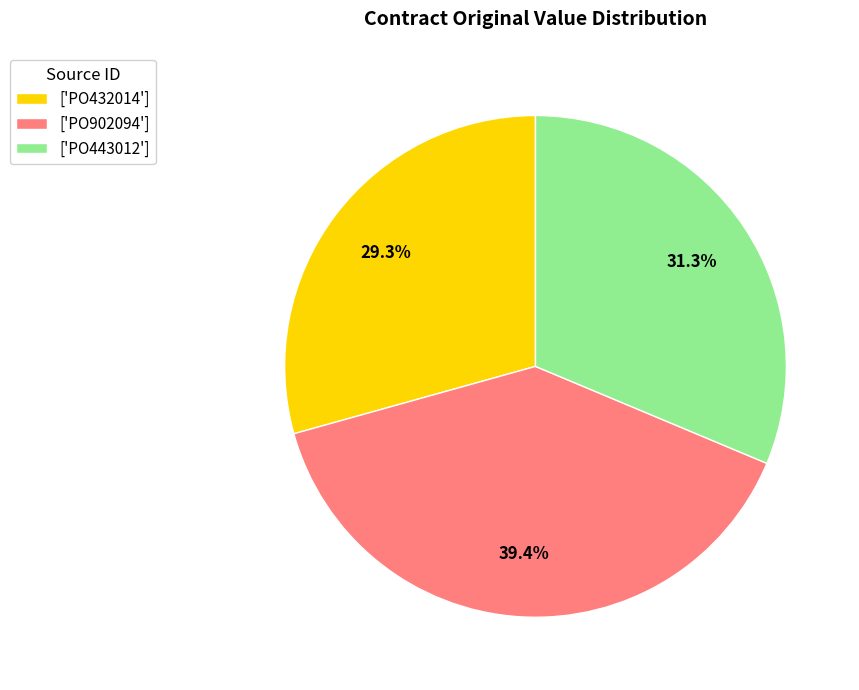

Is there a majority slice in this chart?

No